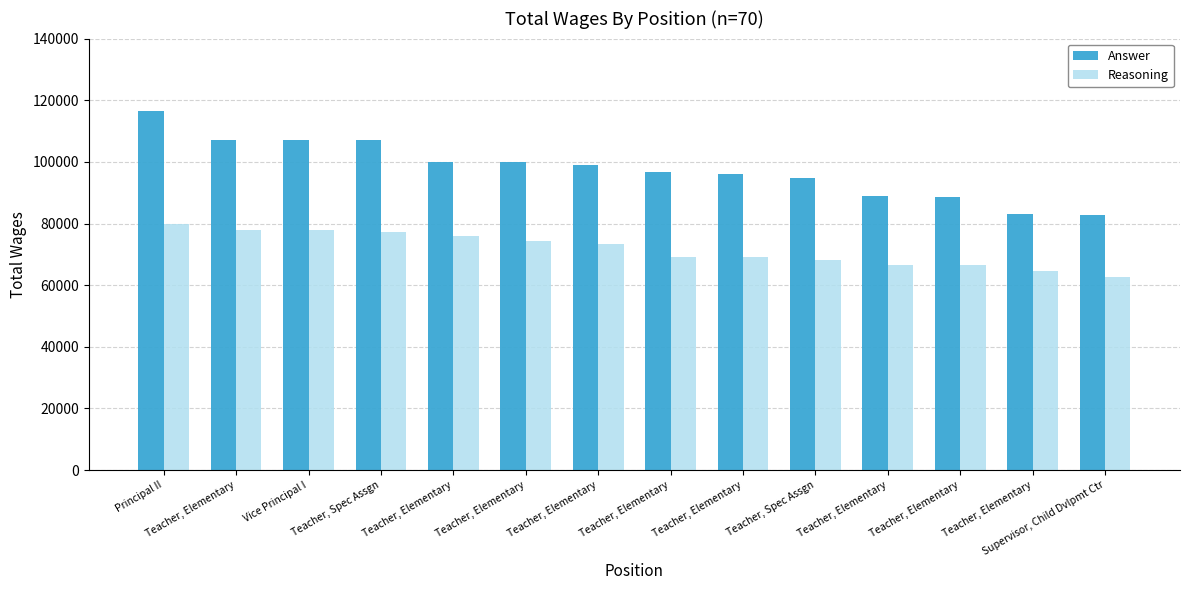

How many data points does each series have?

14